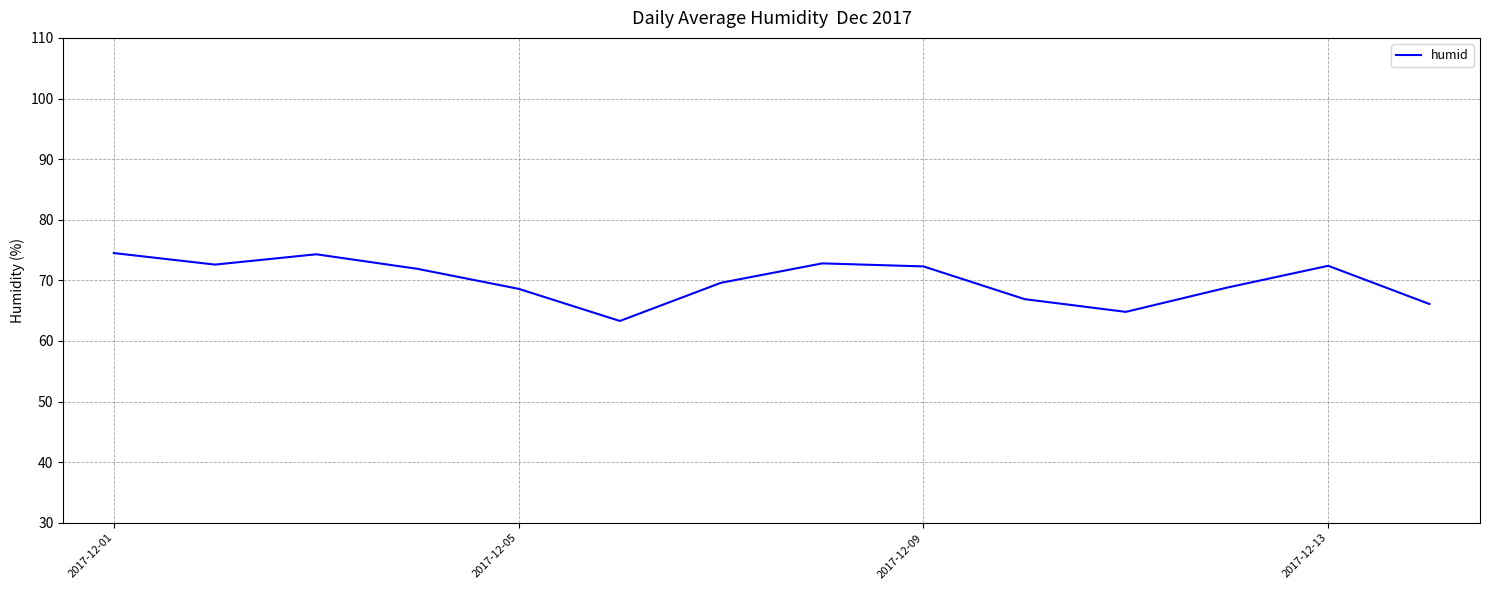

True or false: there are more than 0 points higher than both neighbors.

True